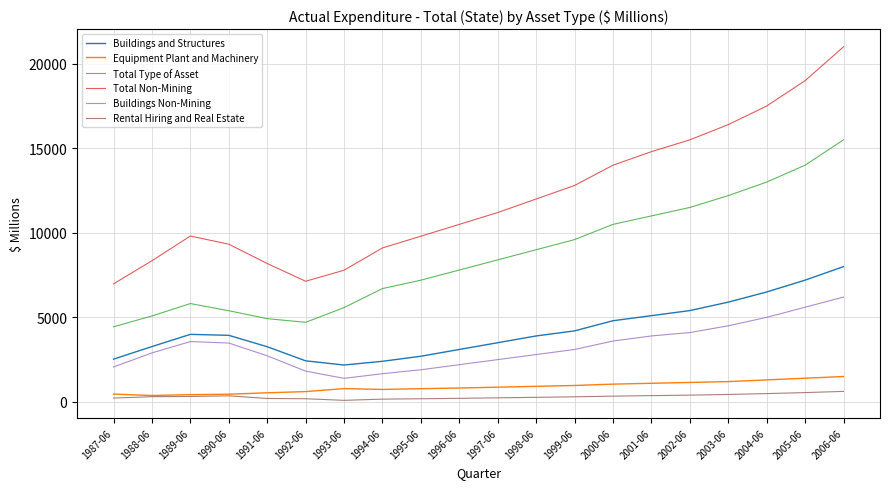

Where is the first local maximum for Total Type of Asset?

1989-06